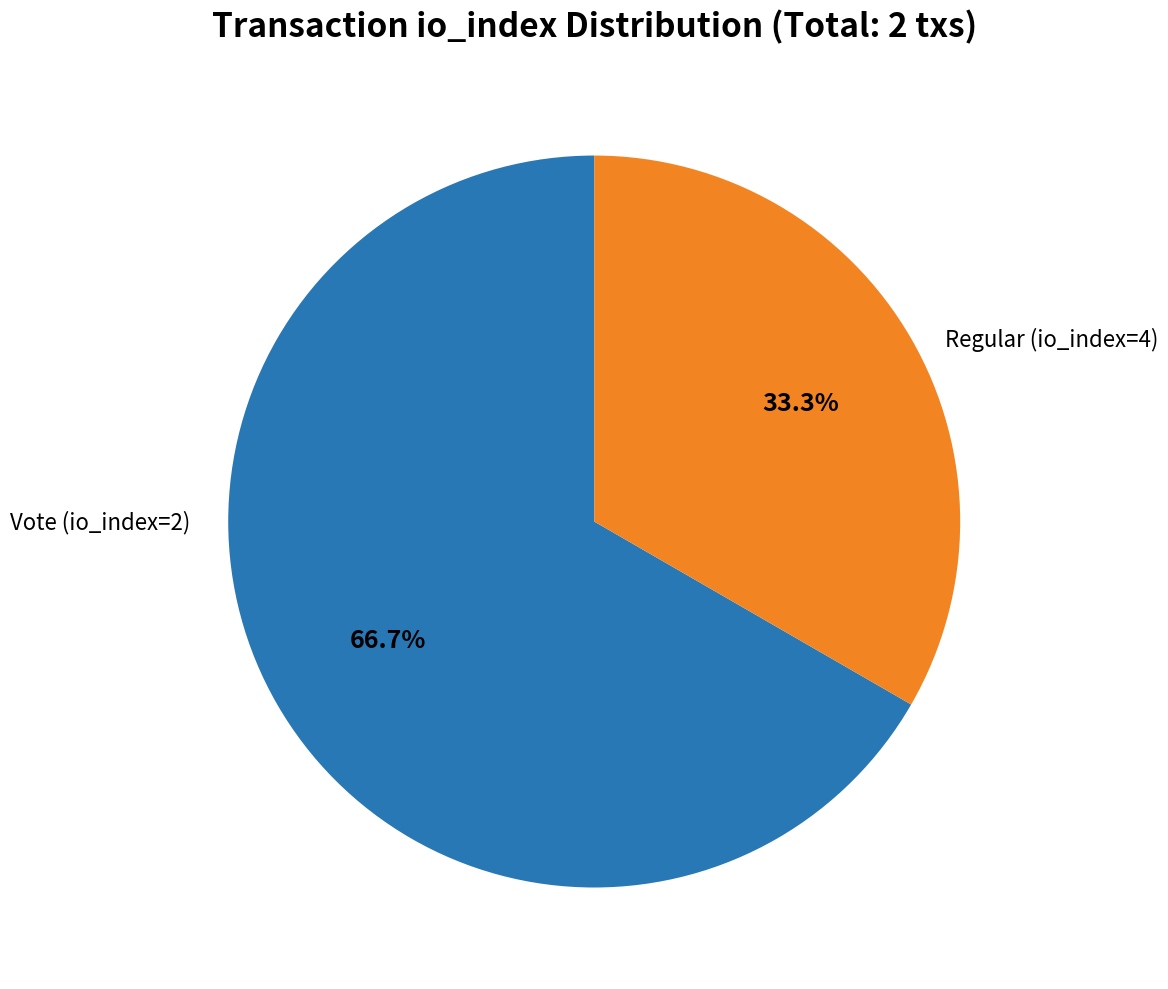

Does any single category account for the majority?

Yes